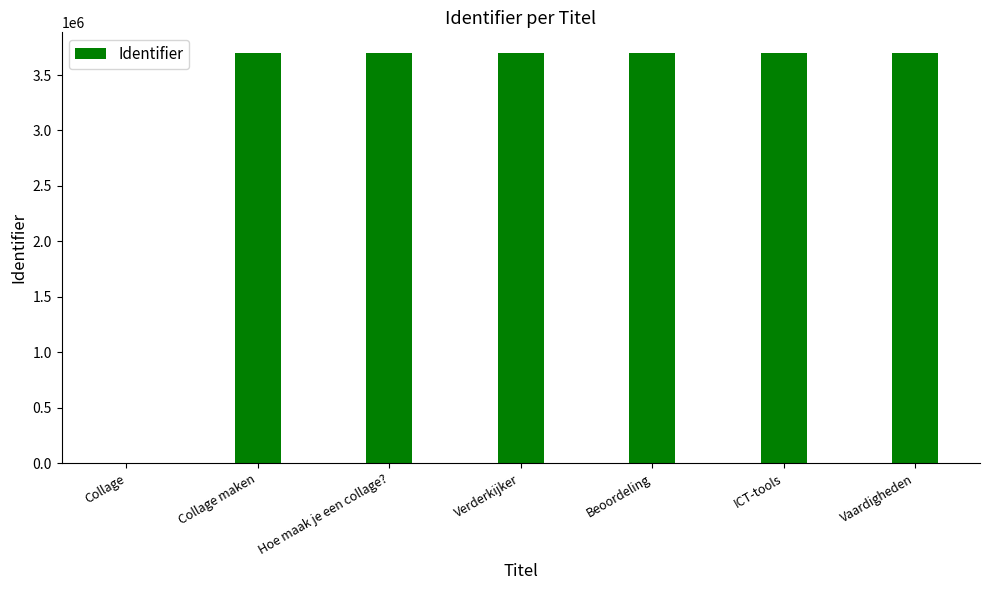

What is the sum of the values at Vaardigheden and Collage?

3699782